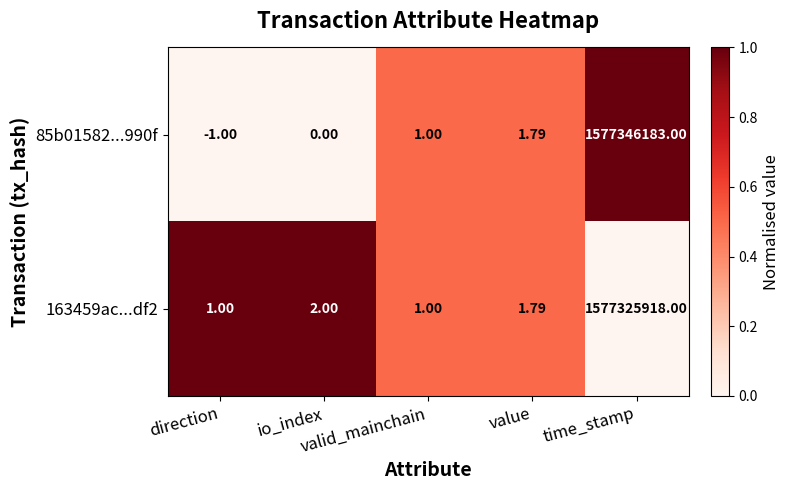

Rank the series by their maximum value, from highest to lowest.

85b01582...990f, 163459ac...df2